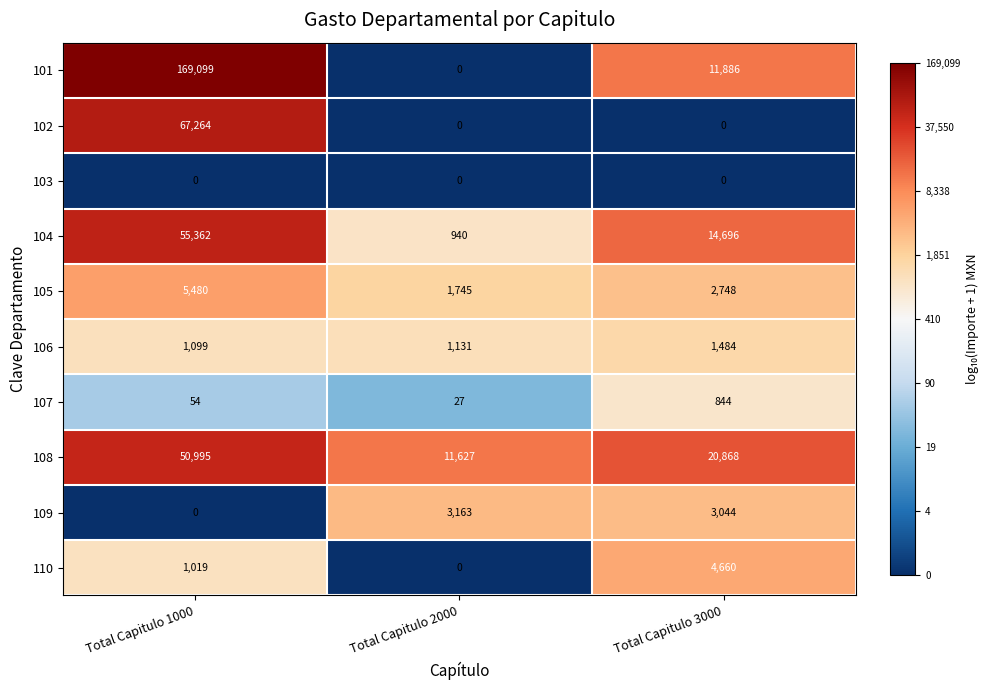

What is the minimum value for 104?

940